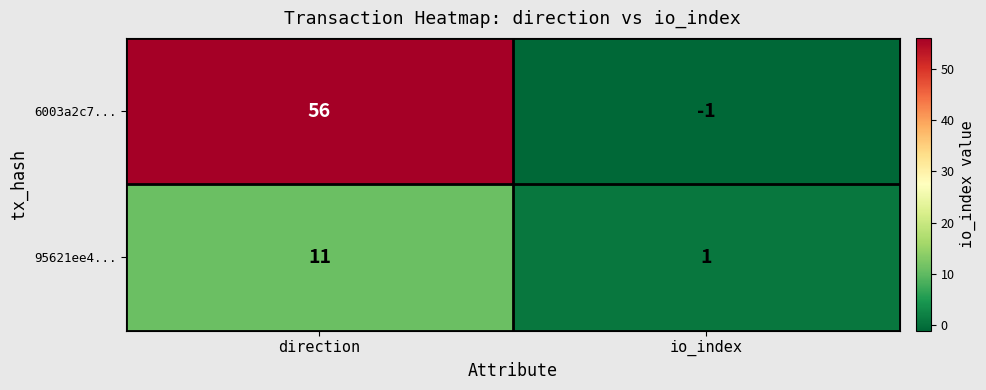

Rank the series at direction from lowest to highest value.

95621ee4..., 6003a2c7...